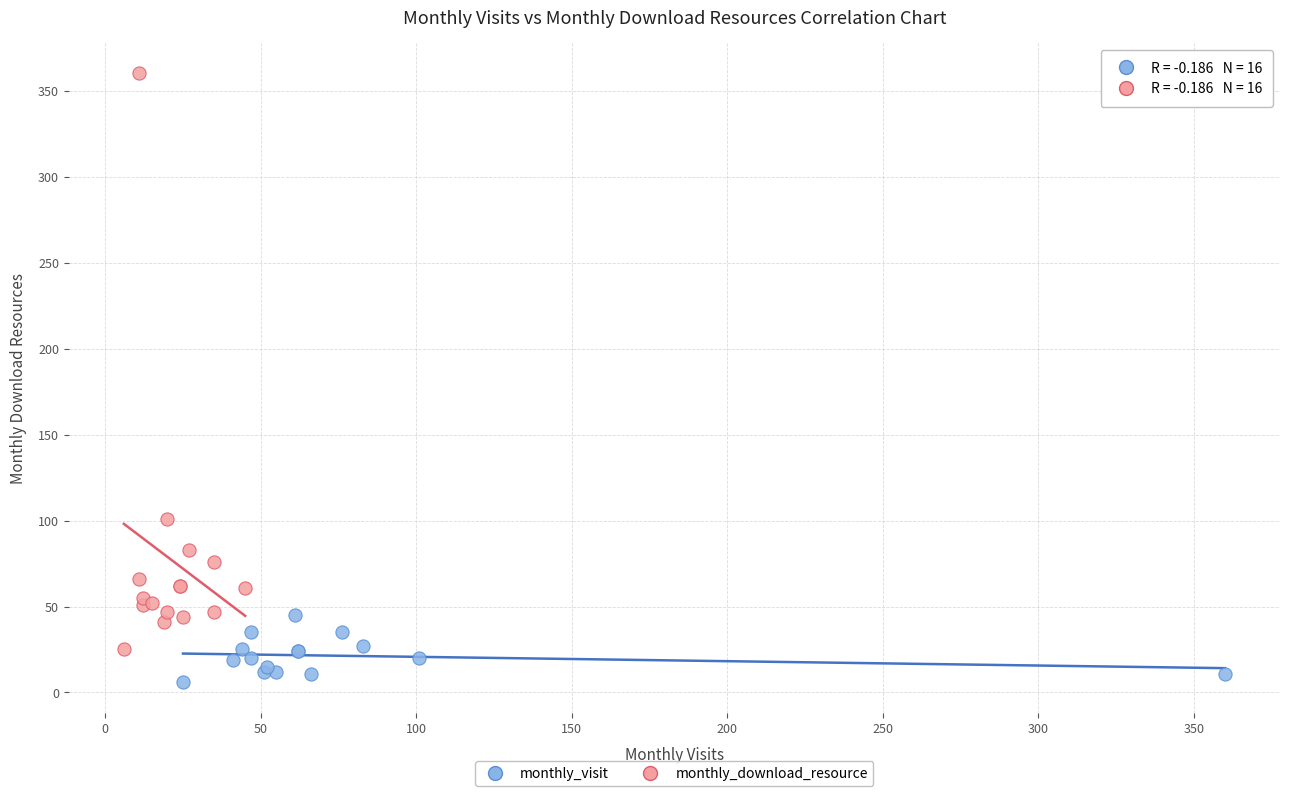

Which series reaches the maximum Y coordinate?

monthly_download_resource